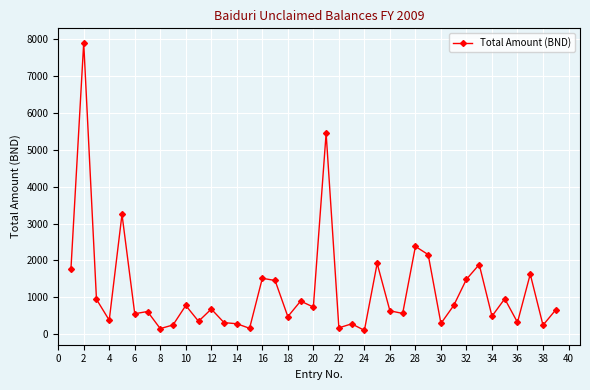

What is the difference between the maximum and minimum values?

7808.0